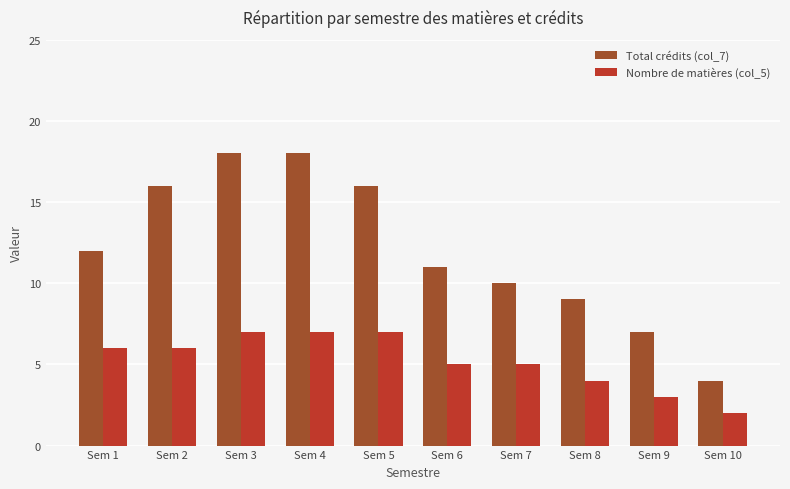

What are all the series names shown in the legend?

Total crédits (col_7), Nombre de matières (col_5)